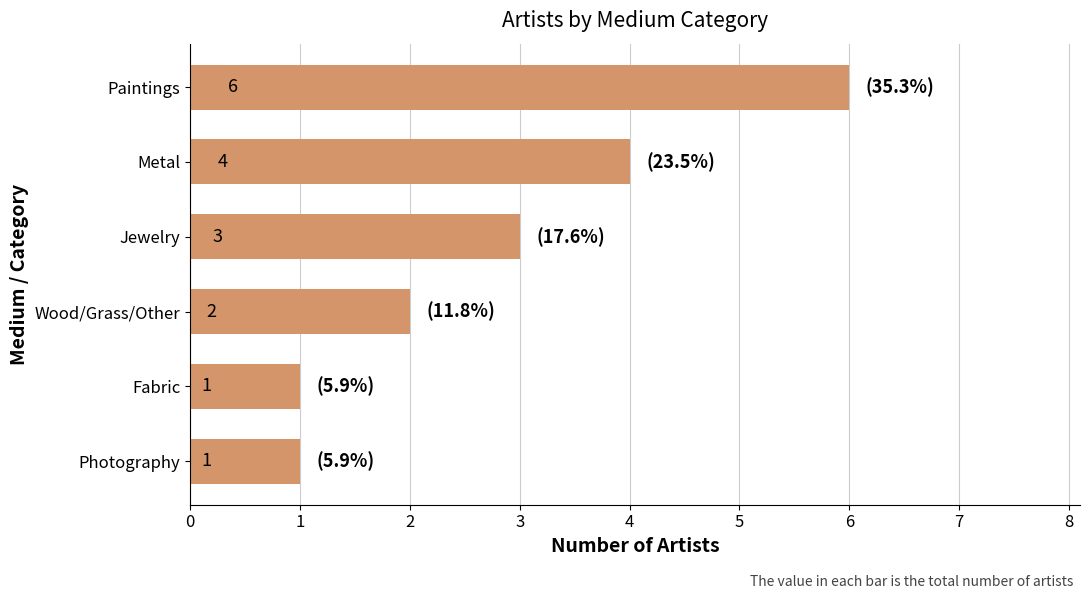

True or false: the data shows 6 at Paintings.

True